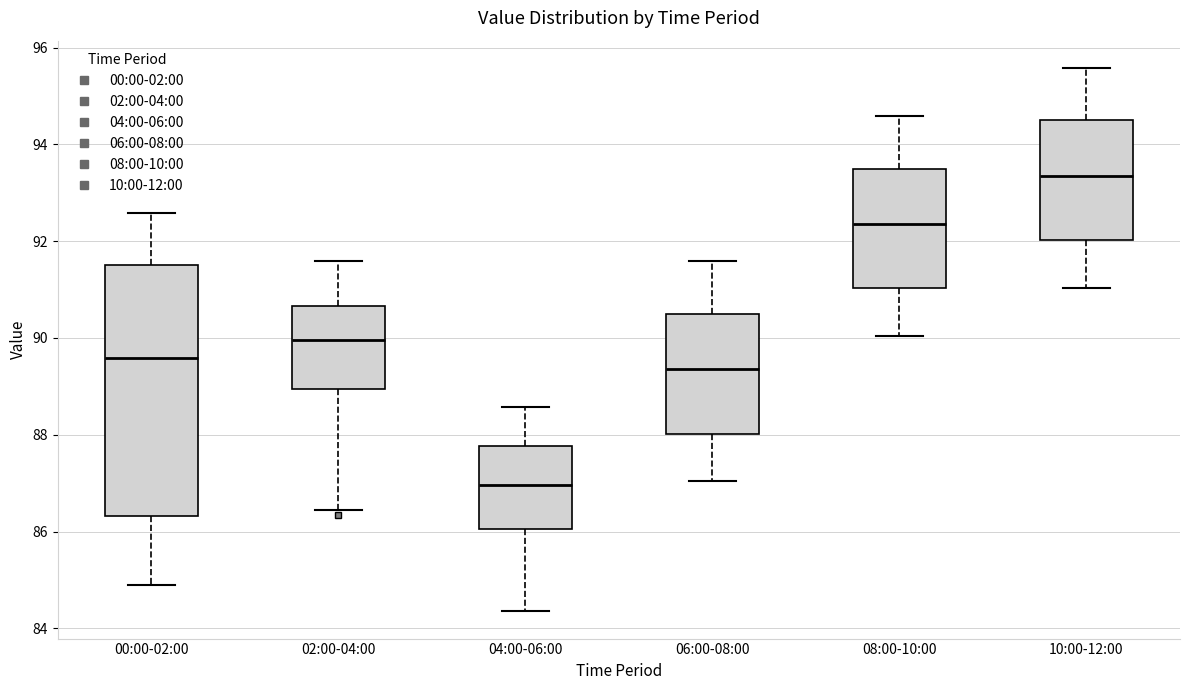

Reading left to right, transcribe this box plot: for each box, give where its median line is, the range the box spans, and where its two whiskers end, as read against the y-axis. The values are not printed on the chart, so give them approximately, as read against the axis.

00:00-02:00: median 89.6, box 86.4 to 91.6, whiskers 85.0 to 92.6
02:00-04:00: median 90.0, box 89.0 to 90.6, whiskers 86.4 to 91.6
04:00-06:00: median 87.0, box 86.0 to 87.8, whiskers 84.4 to 88.6
06:00-08:00: median 89.4, box 88.0 to 90.6, whiskers 87.0 to 91.6
08:00-10:00: median 92.4, box 91.0 to 93.6, whiskers 90.0 to 94.6
10:00-12:00: median 93.4, box 92.0 to 94.6, whiskers 91.0 to 95.6